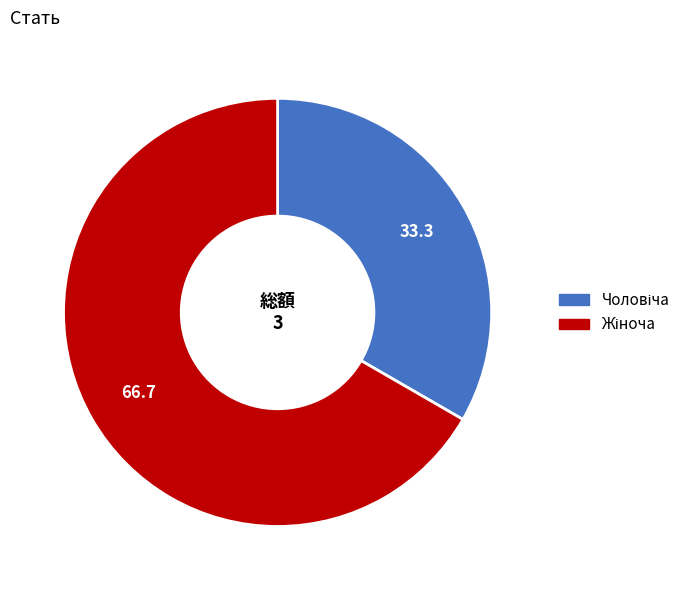

Is there any slice that represents more than half of the pie?

Yes